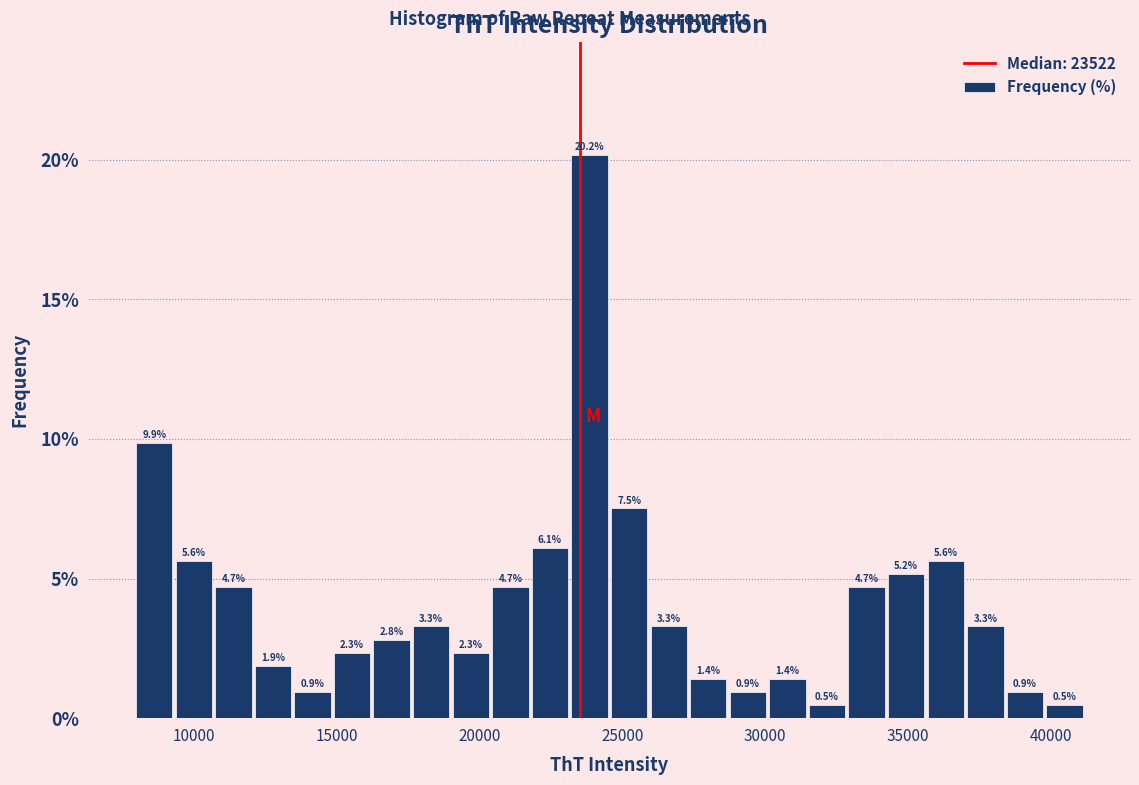

Read against the x-axis, roughly where is the centre of the tallest bar?

24000